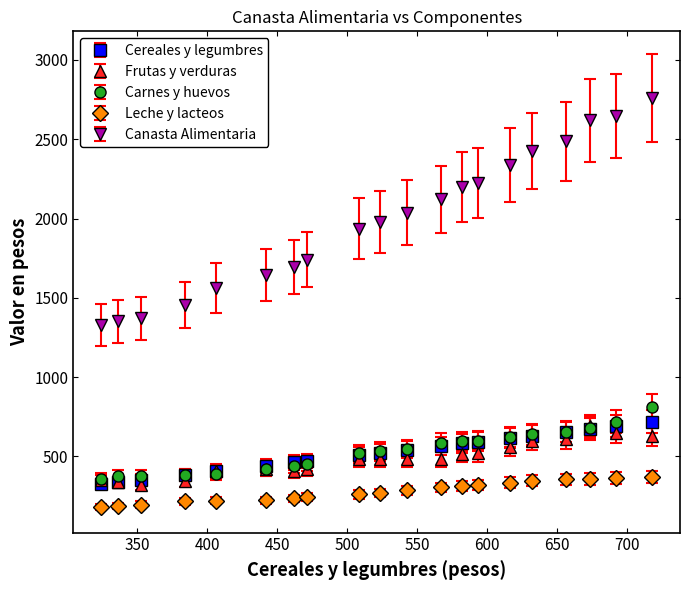

What are all the series names shown in the legend?

Cereales y legumbres, Frutas y verduras, Carnes y huevos, Leche y lacteos, Canasta Alimentaria